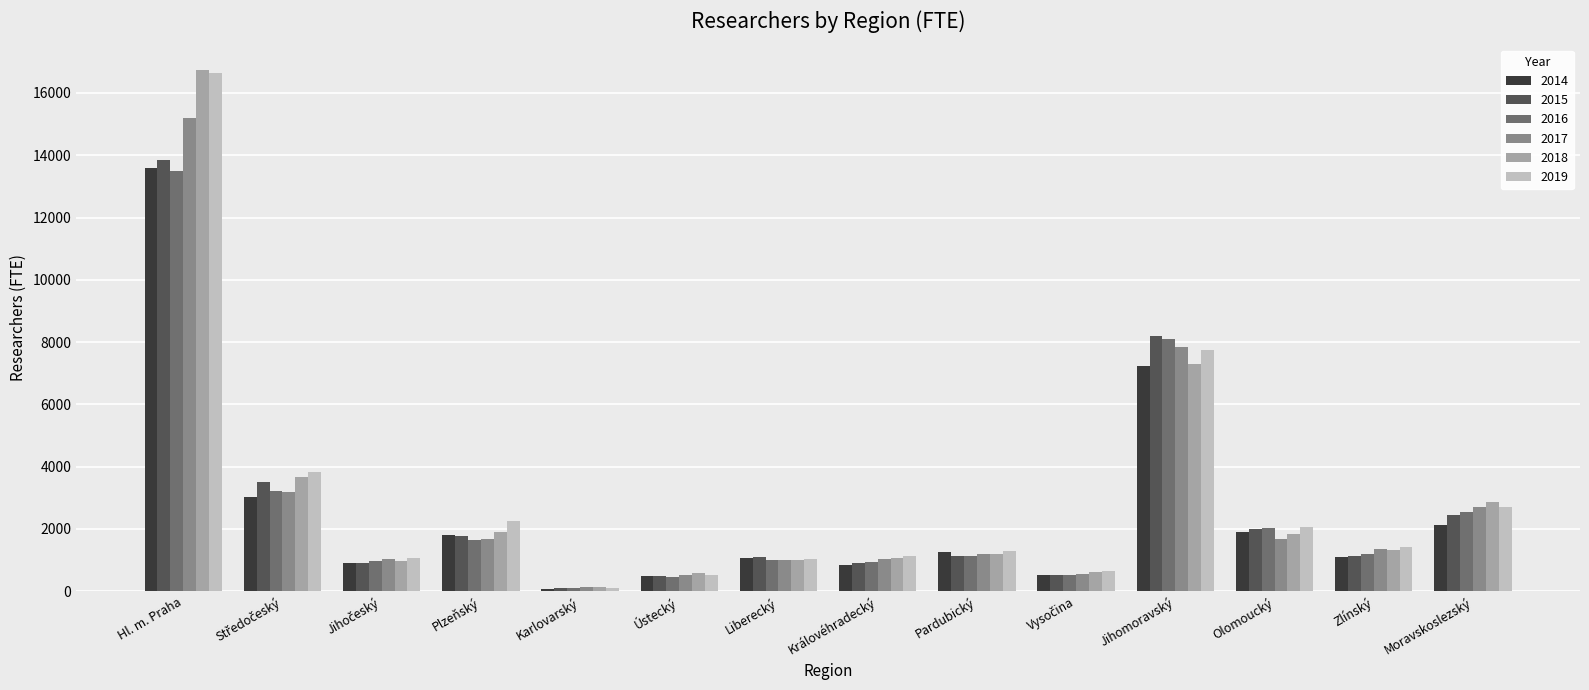

Which series has the largest range (max minus min)?

2018